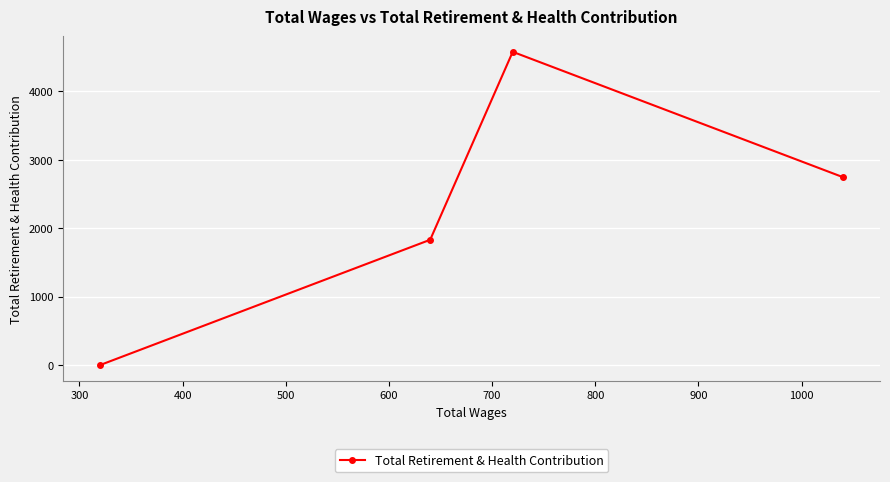

What is the maximum value shown in the chart?

4580